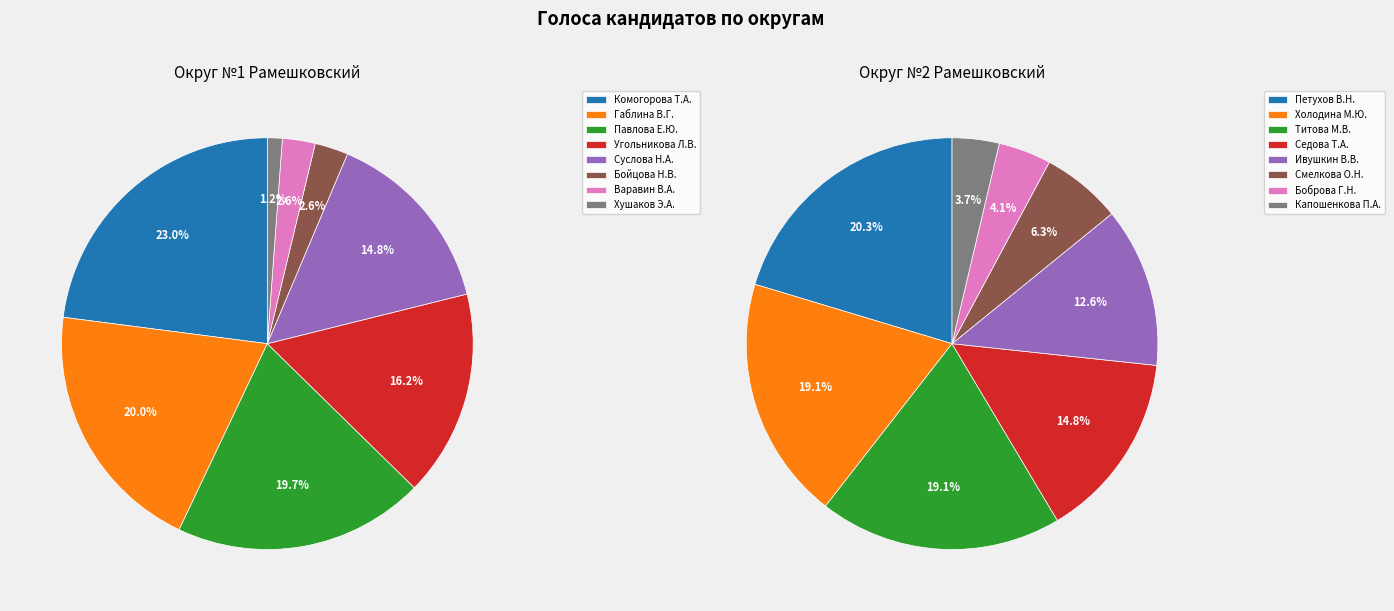

What portion of the pie excludes 5?

97.4%